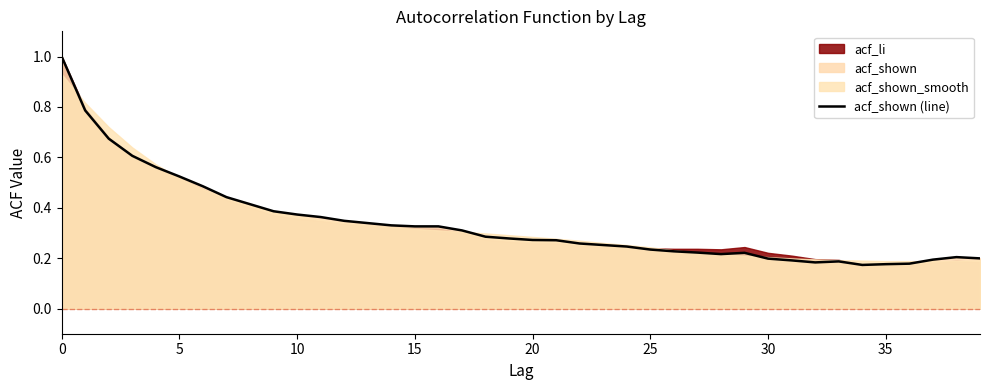

What is the value of the 19th point from the left?

0.3